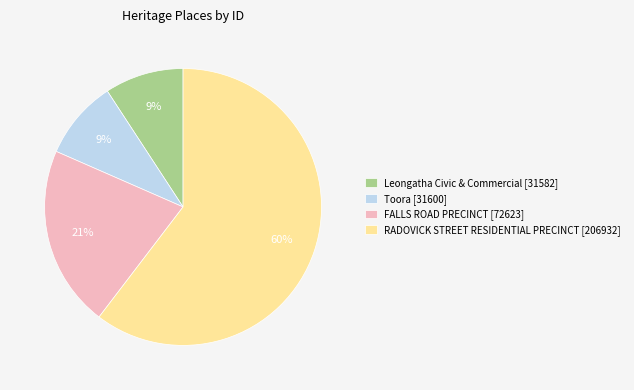

What percentage is the FALLS ROAD PRECINCT slice, to the nearest percent?

21%